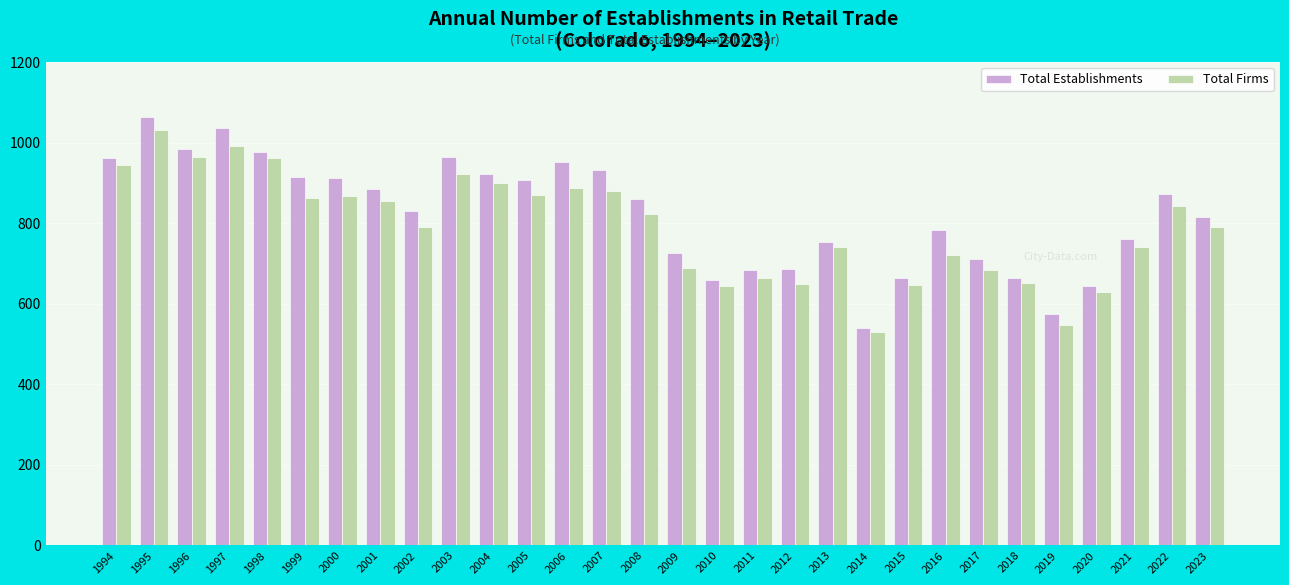

Are the bars grouped side by side (vs. stacked)?

Yes